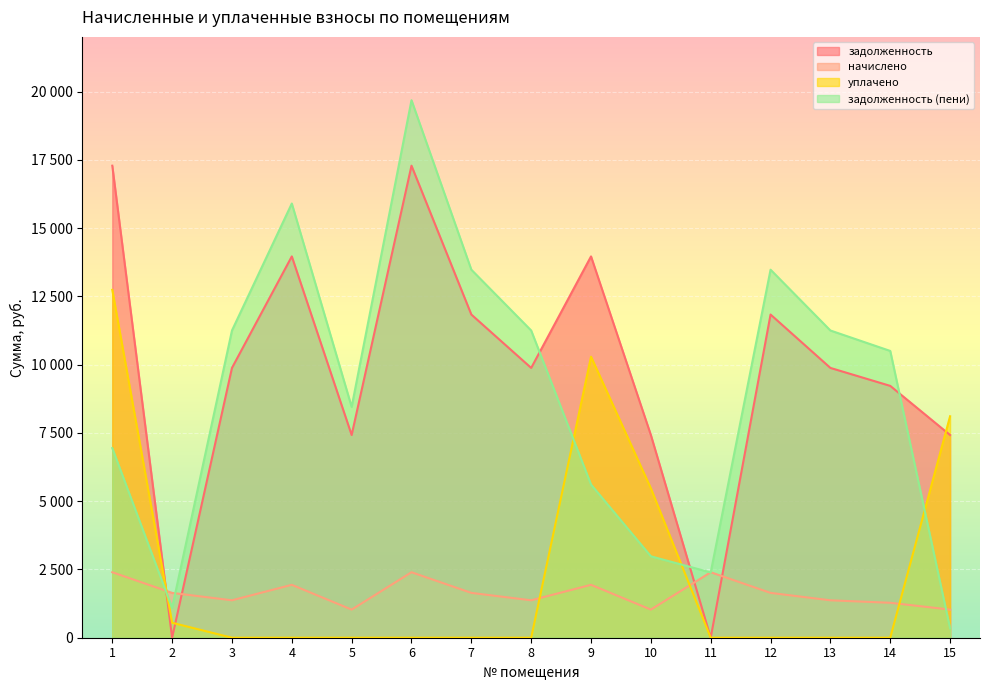

Is it true that уплачено equals 6580.7 at 5?

False